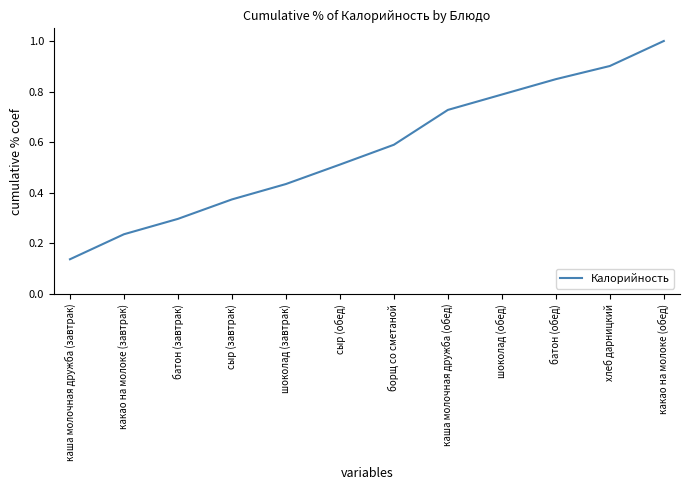

What position from the left is шоколад (завтрак)?

5